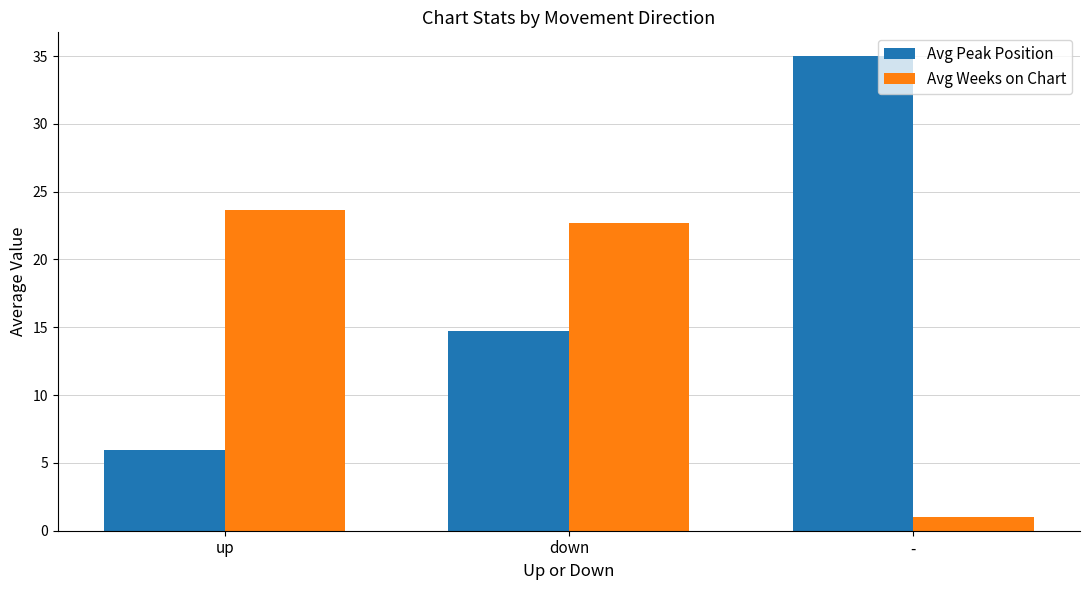

How many bars are there in each group?

2